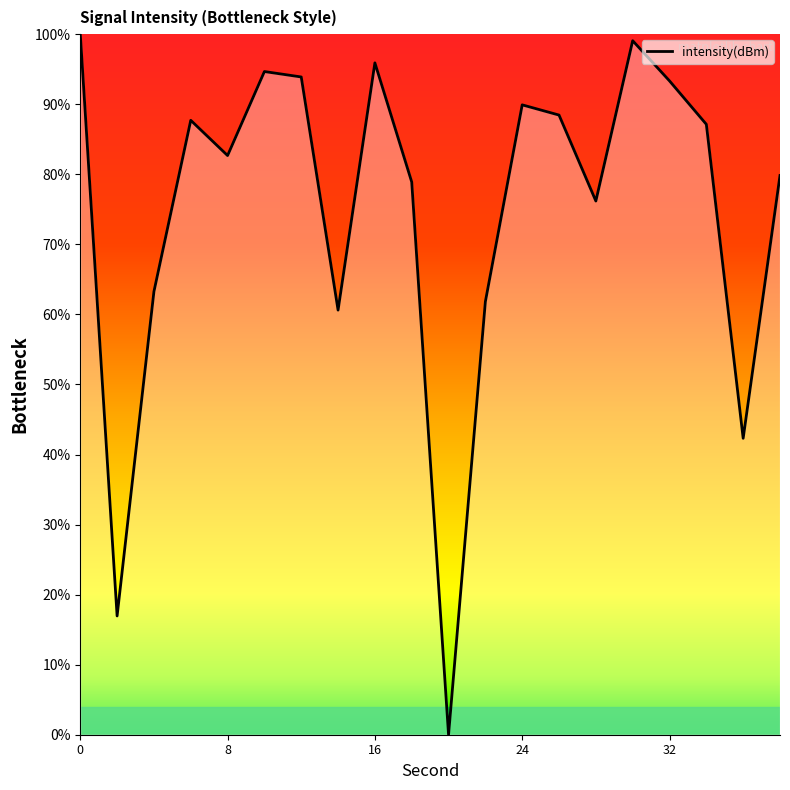

What is the greatest value displayed?

100.0